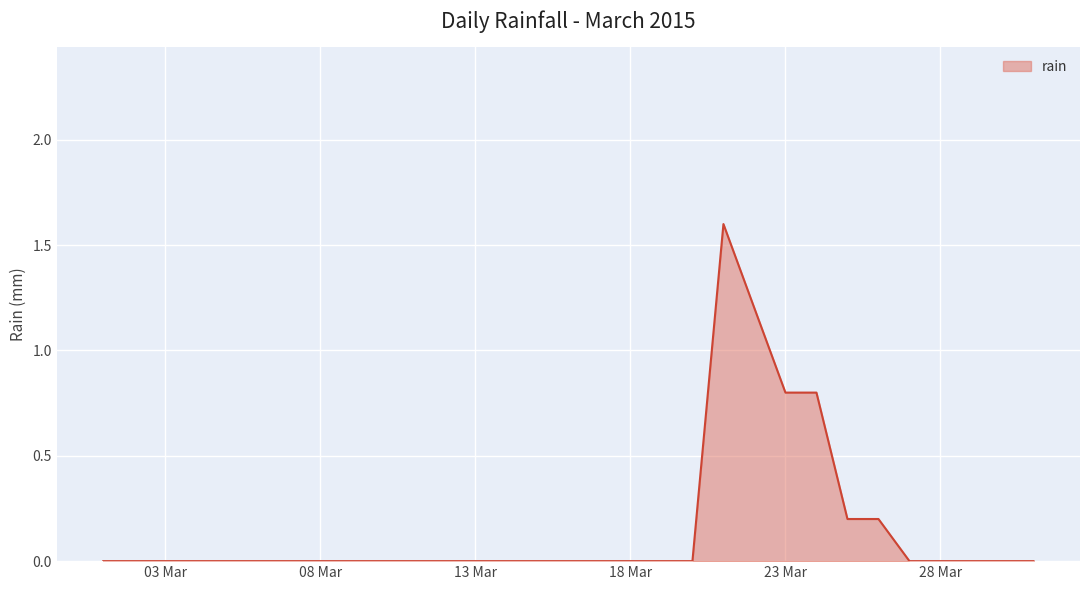

What is the difference between the maximum and minimum values?

1.6